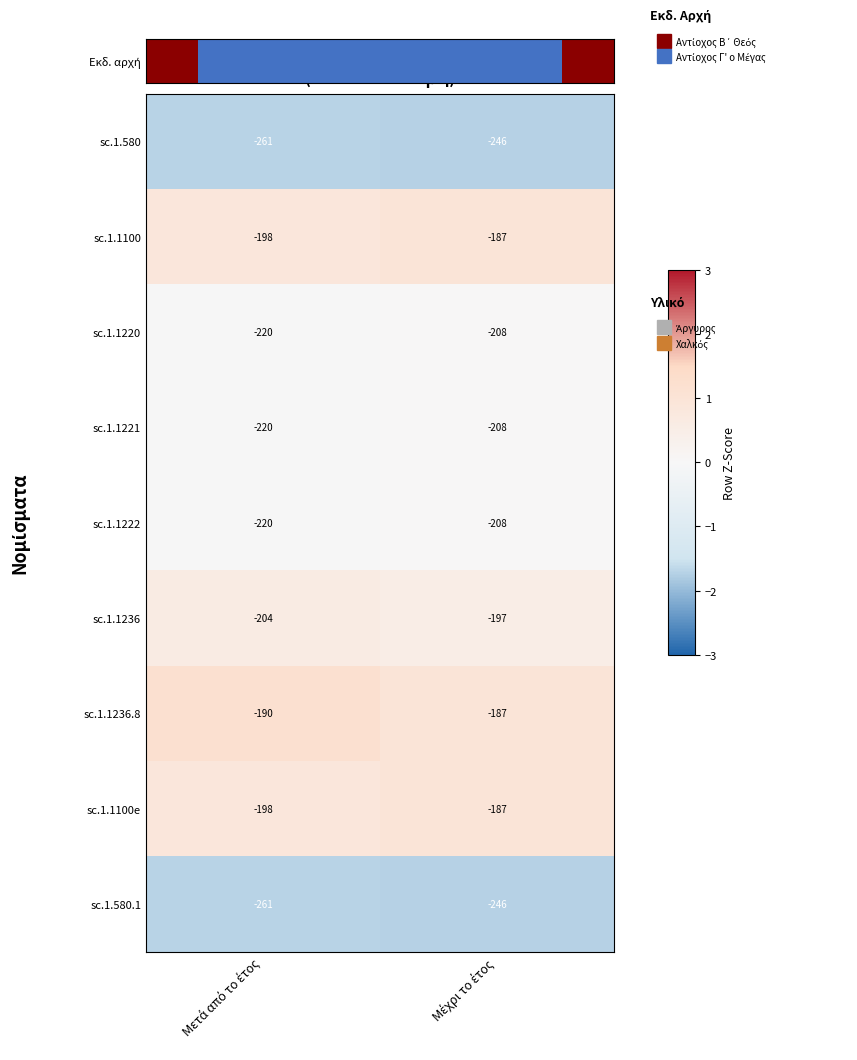

How many series are shown in this chart?

9